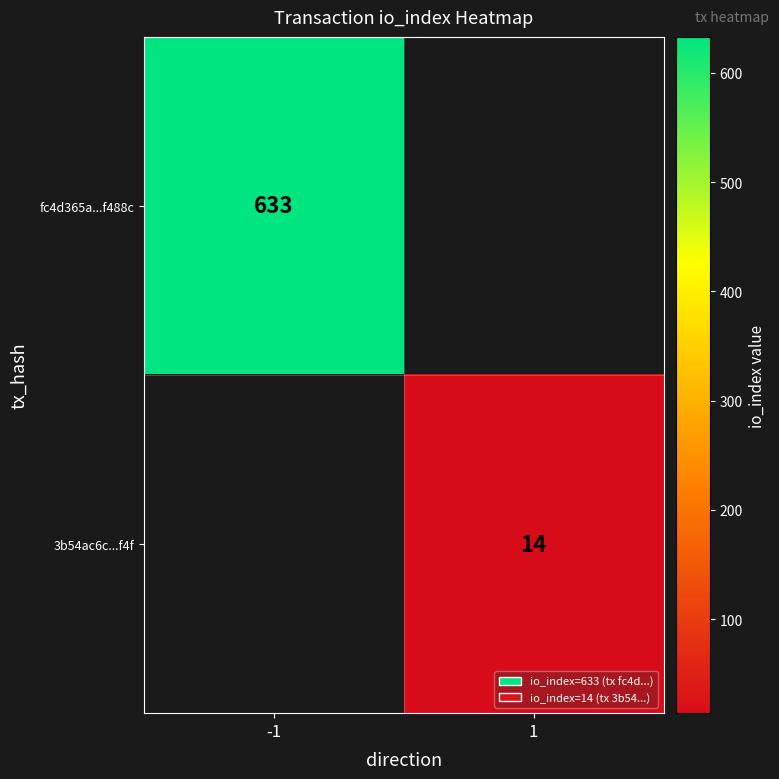

Is the value of fc4d365a...f488c at -1 greater than the value of 3b54ac6c...f4f at 1?

Yes